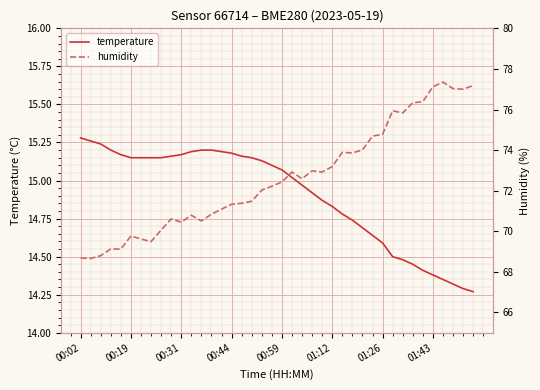

What is the difference between the second highest and minimum values in the temperature series?

1.0